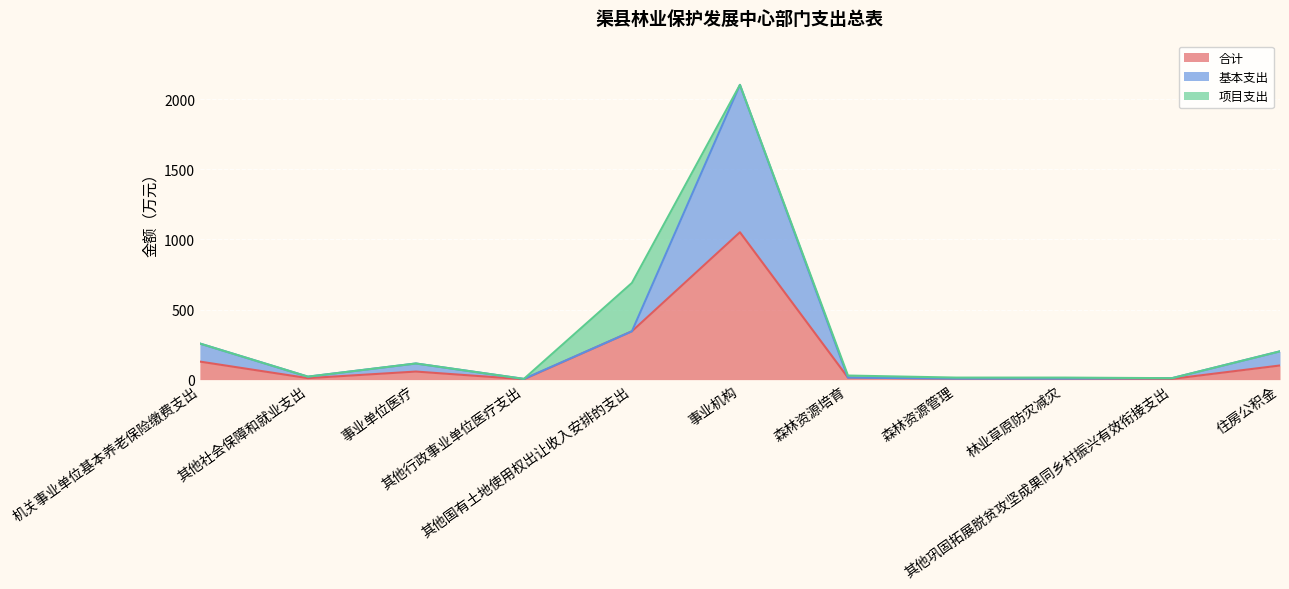

In 基本支出, how many points are higher than both neighbors (excluding endpoints)?

2